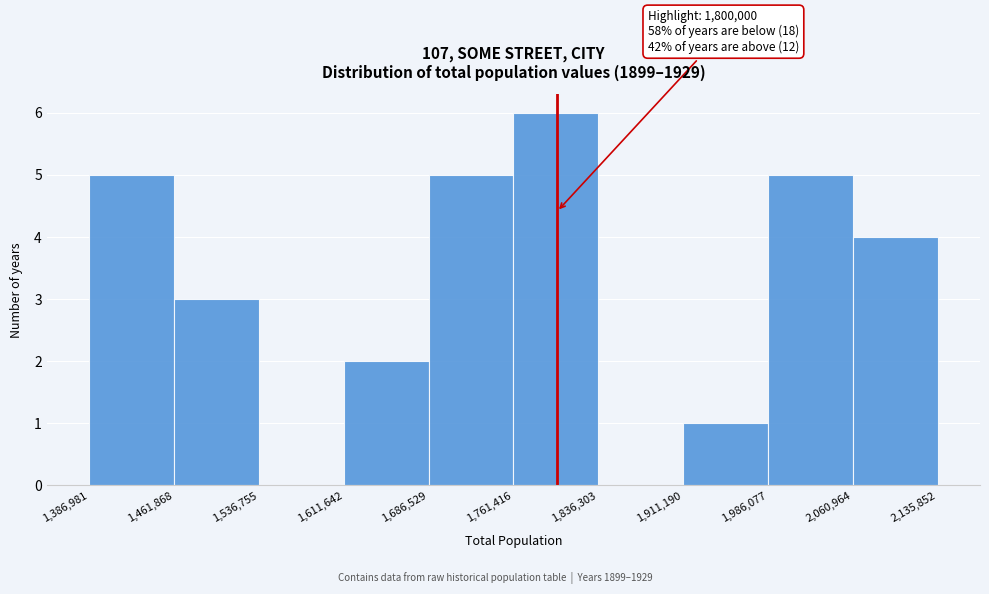

Over which range of the x-axis is the bar tallest?

1,761,416 to 1,836,303